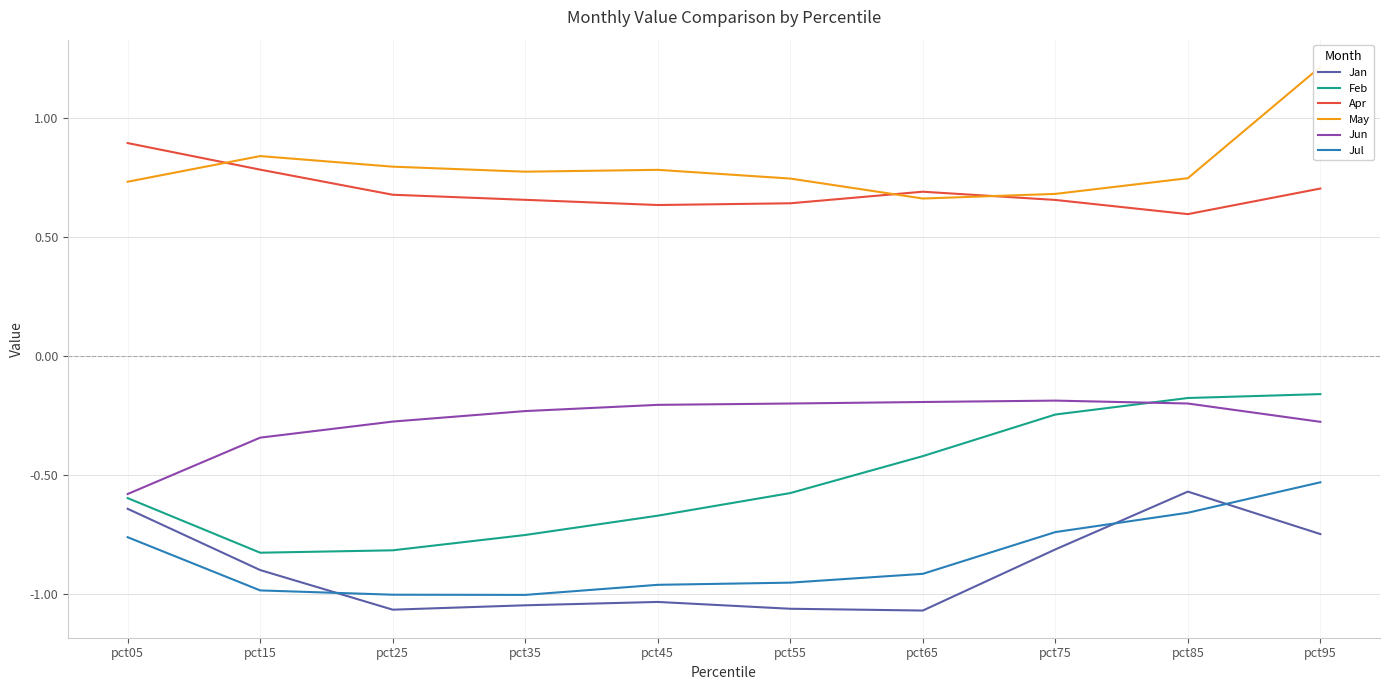

At which label is Jun closest to 0?

pct75